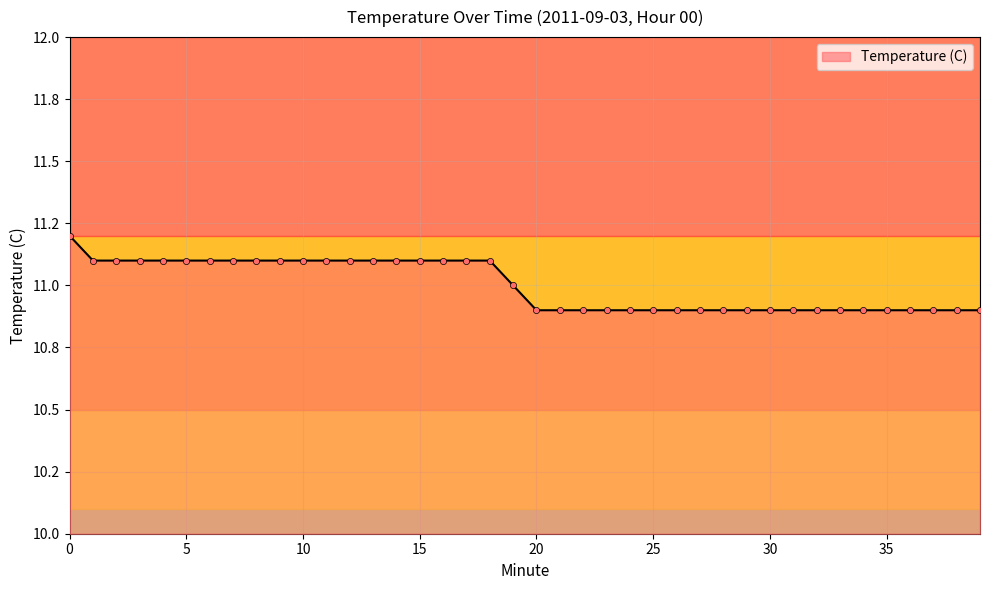

Does the chart have visible grid lines?

Yes